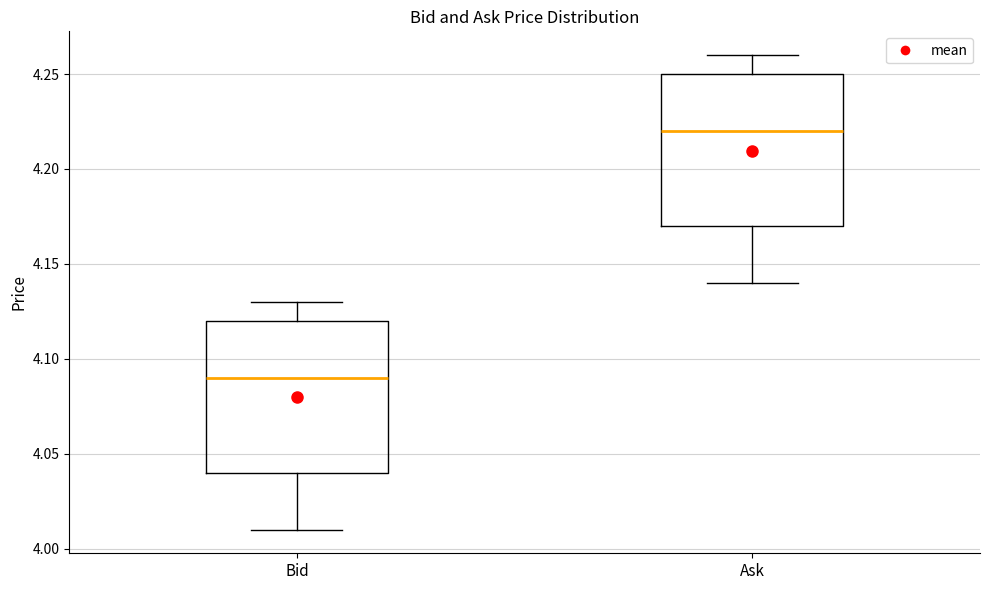

Where does the lower whisker of the box for Ask end on the y-axis? The values are not printed on the chart, so give them approximately, as read against the axis.

4.14